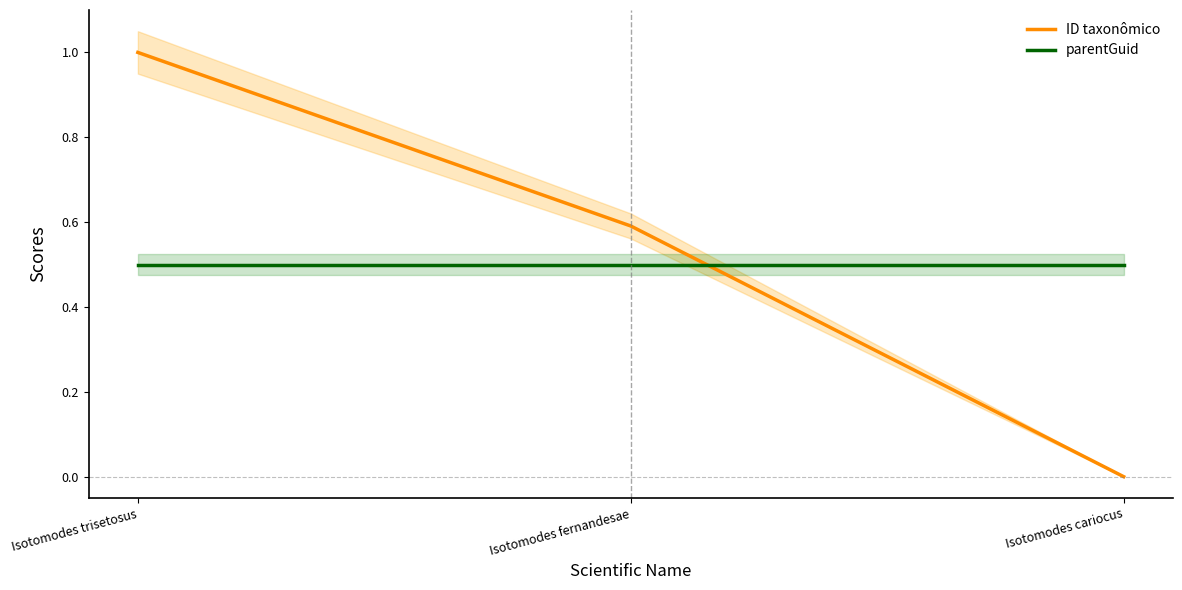

Is it true that parentGuid equals 0.7 at Isotomodes fernandesae?

False